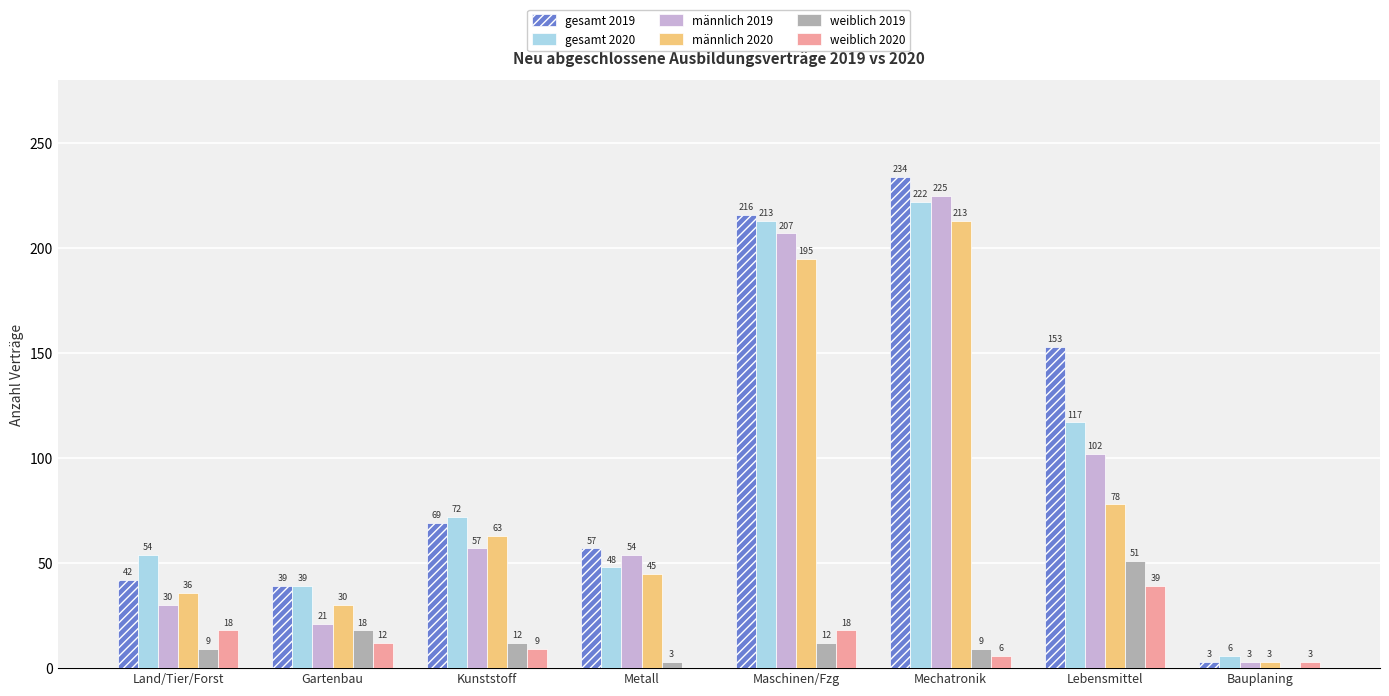

The value of weiblich 2019 at Land/Tier/Forst is 9. True or false?

True